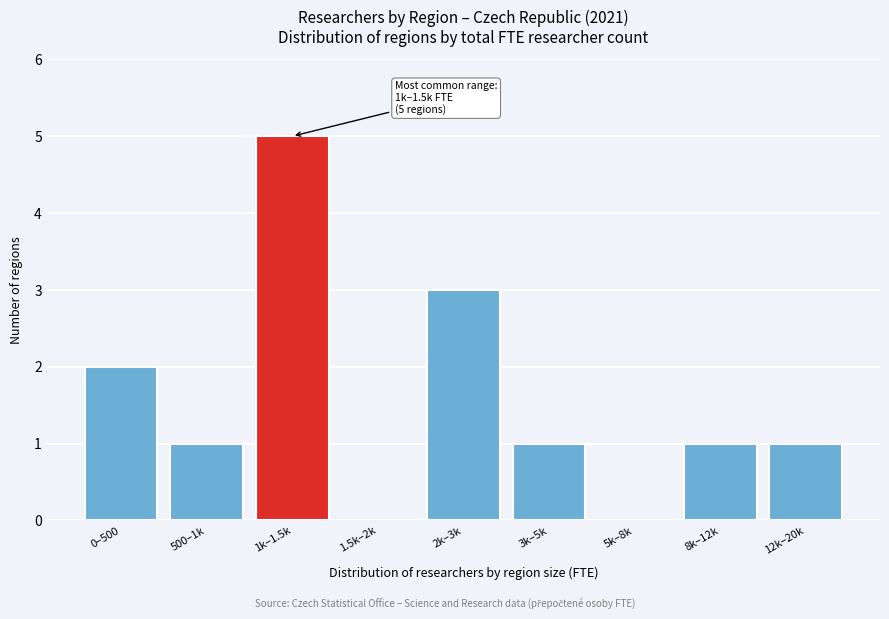

Reading left to right, extract all data points from this chart.

0–500=2	500–1k=1	1k–1.5k=5	1.5k–2k=0	2k–3k=3	3k–5k=1	5k–8k=0	8k–12k=1	12k–20k=1